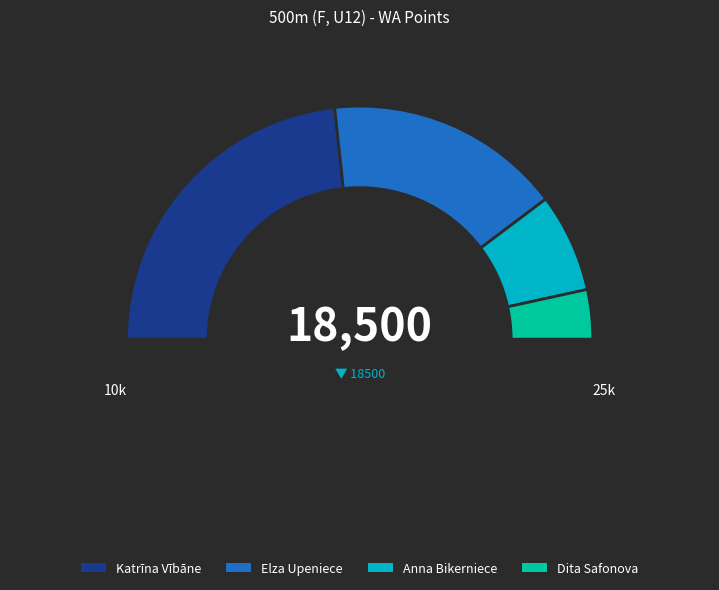

Between Katrīna Vībāne and Anna Bikerniece, which is larger?

Katrīna Vībāne